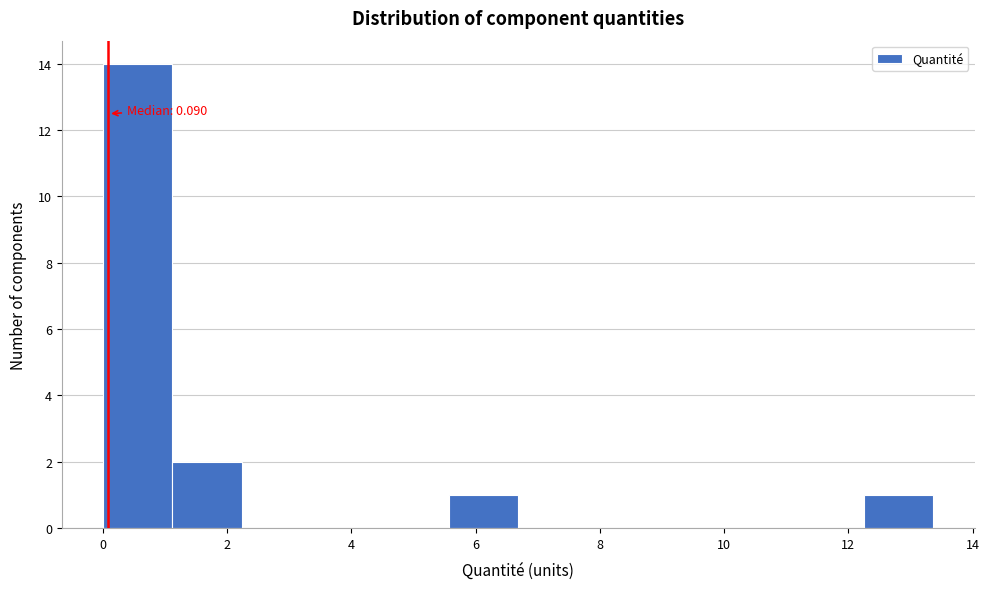

Over which range of the x-axis is the bar tallest?

0.0 to 1.2